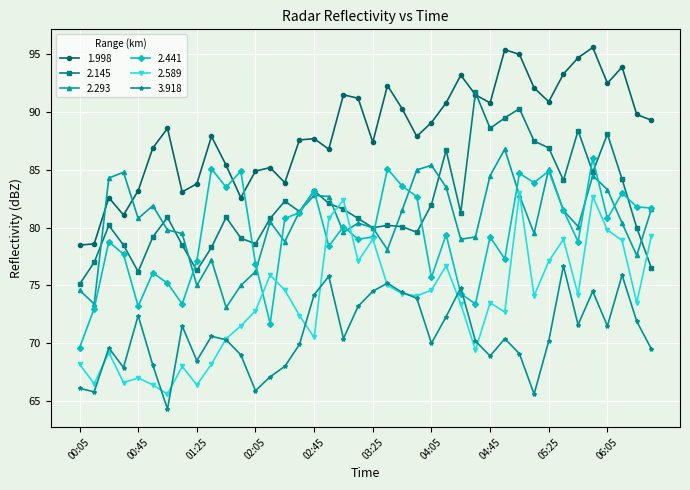

Which series has the largest total across all categories?

1.998